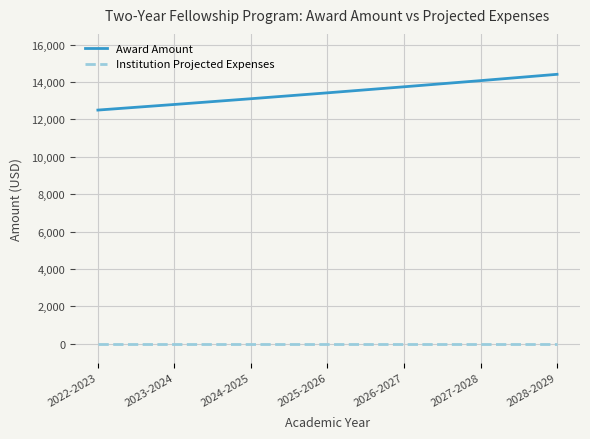

What value does the Award Amount series have at 2028-2029, to the nearest 10?

14410